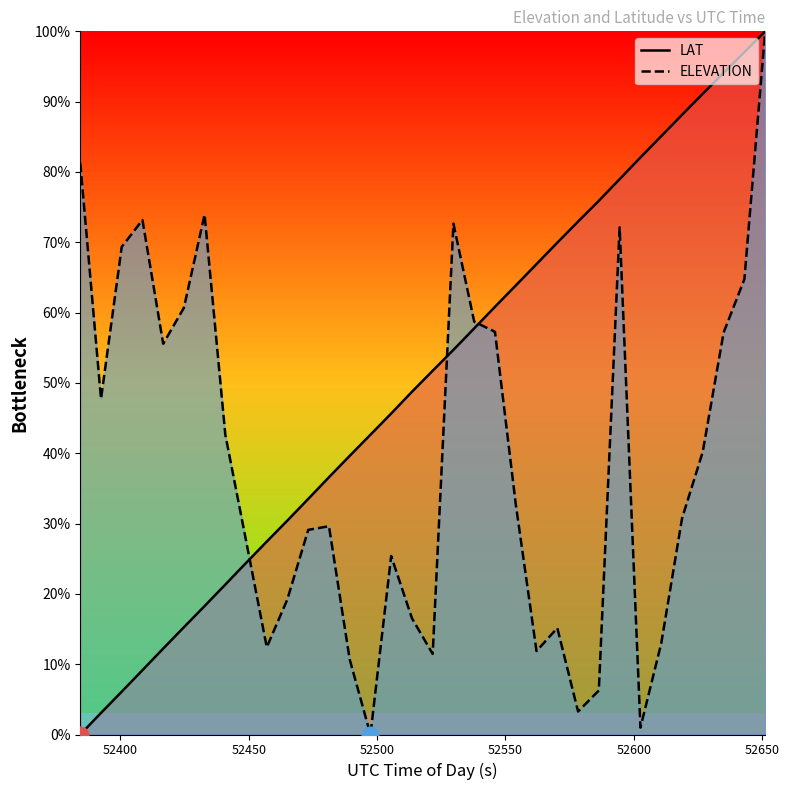

What is the highest value of the ELEVATION series?

100.0